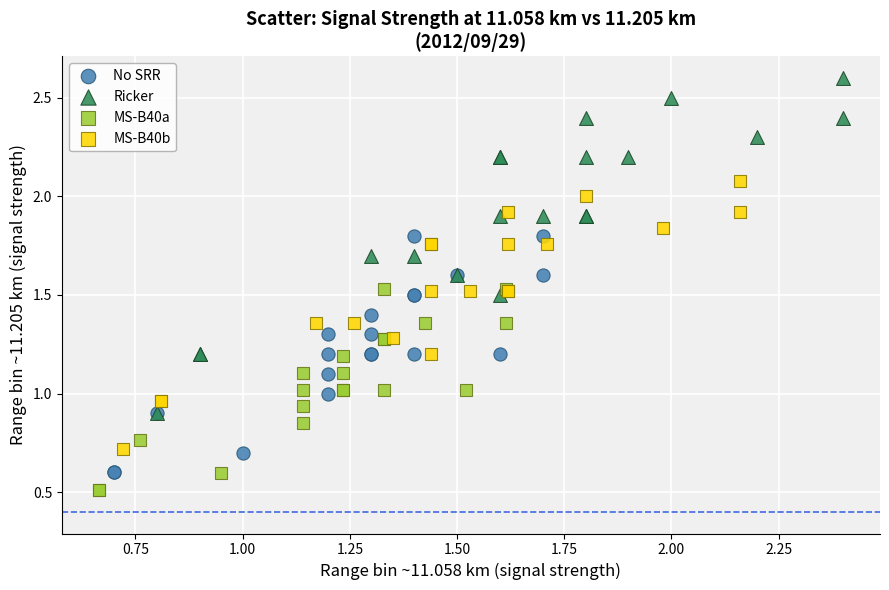

Which series has the largest Y range (max minus min)?

Ricker